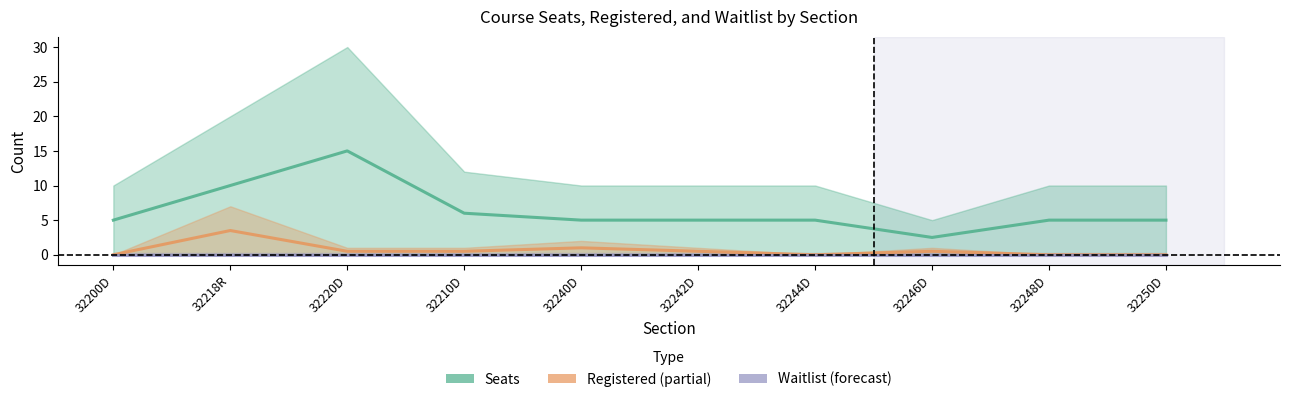

Which category has the highest value in the Registered series?

32218R